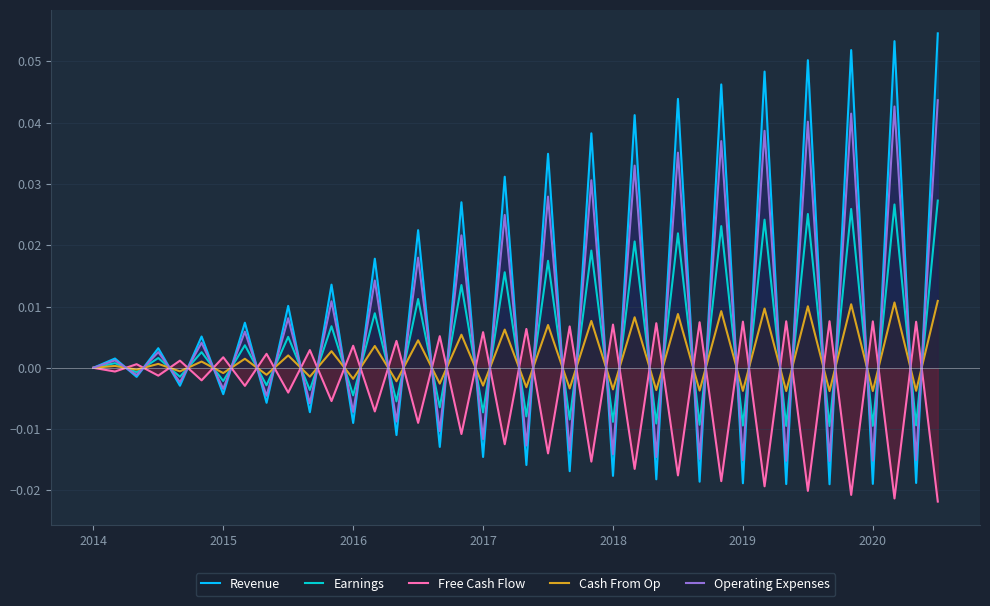

Which series has the widest spread of values?

Revenue